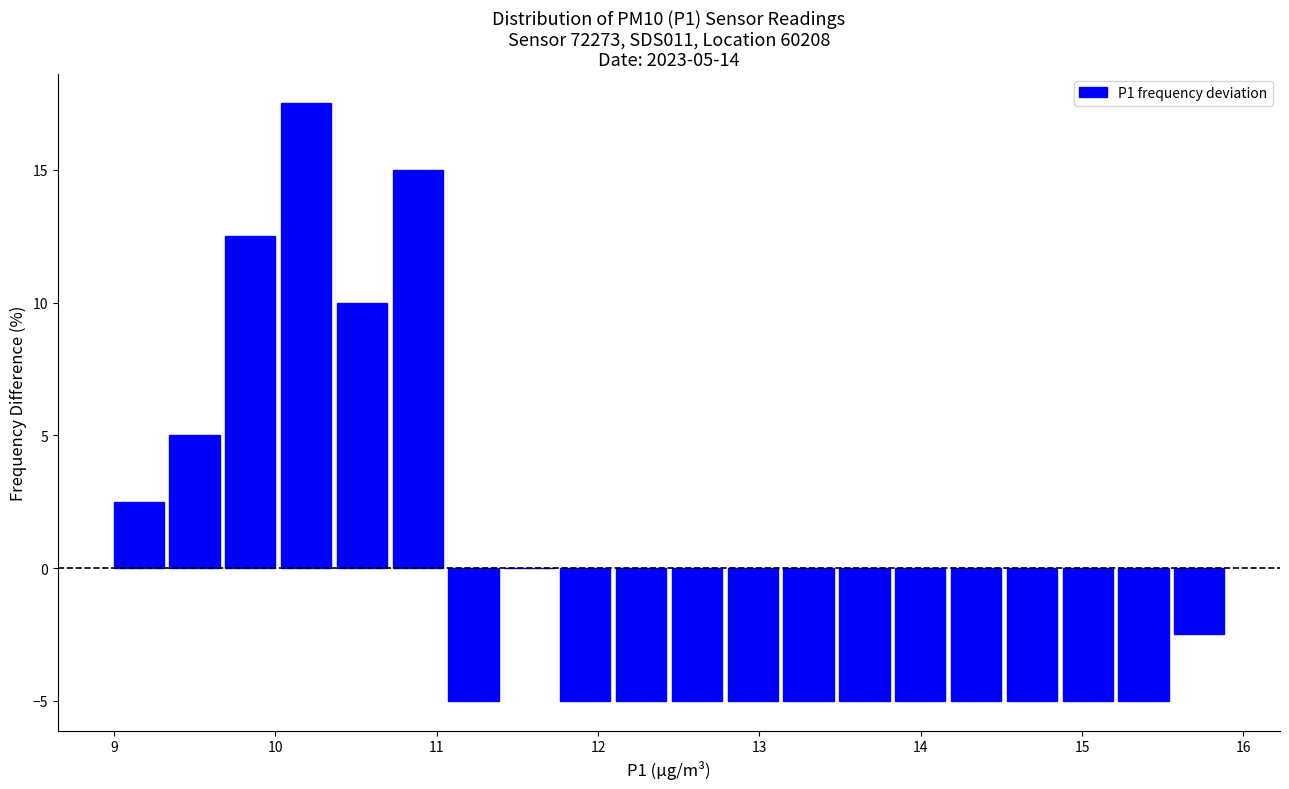

Read against the x-axis, roughly where is the centre of the tallest bar?

10.2